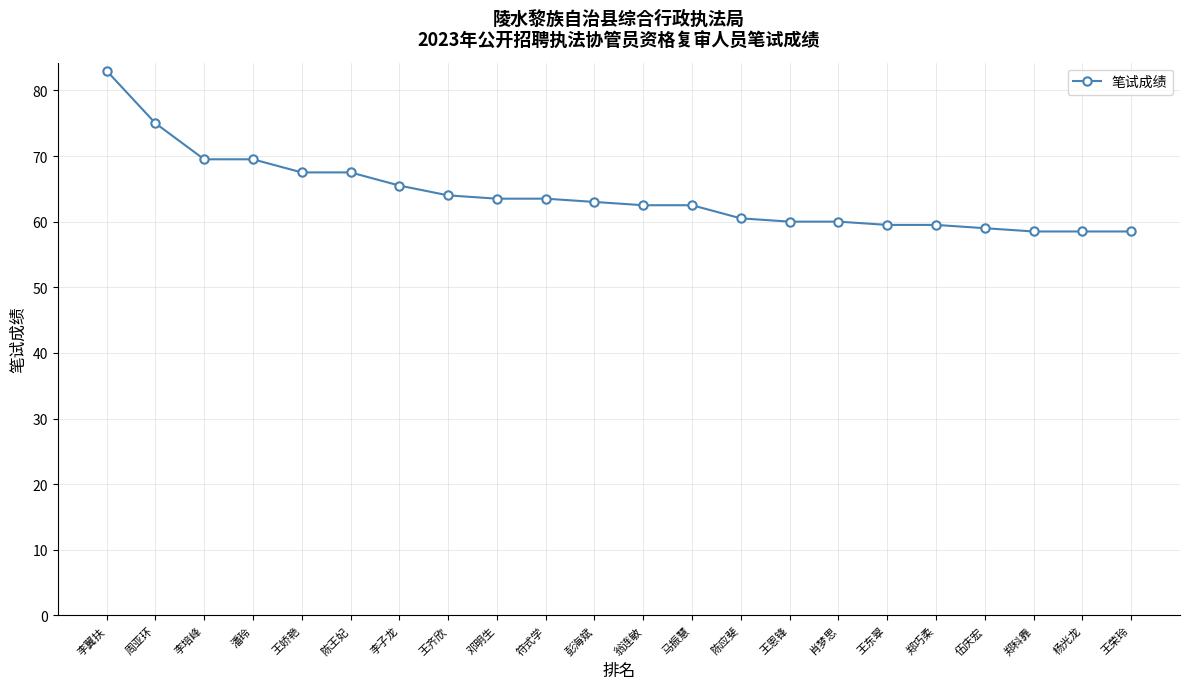

What is the greatest value displayed?

83.0